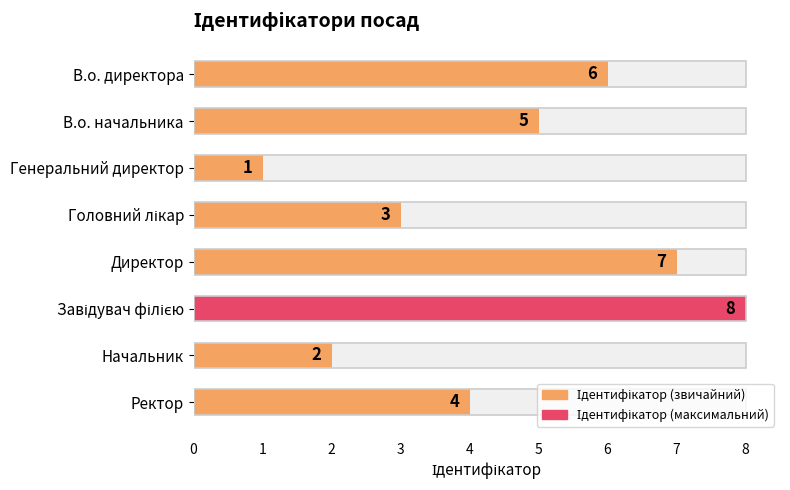

Reading left to right, list all the values displayed in this chart.

6	5	1	3	7	8	2	4